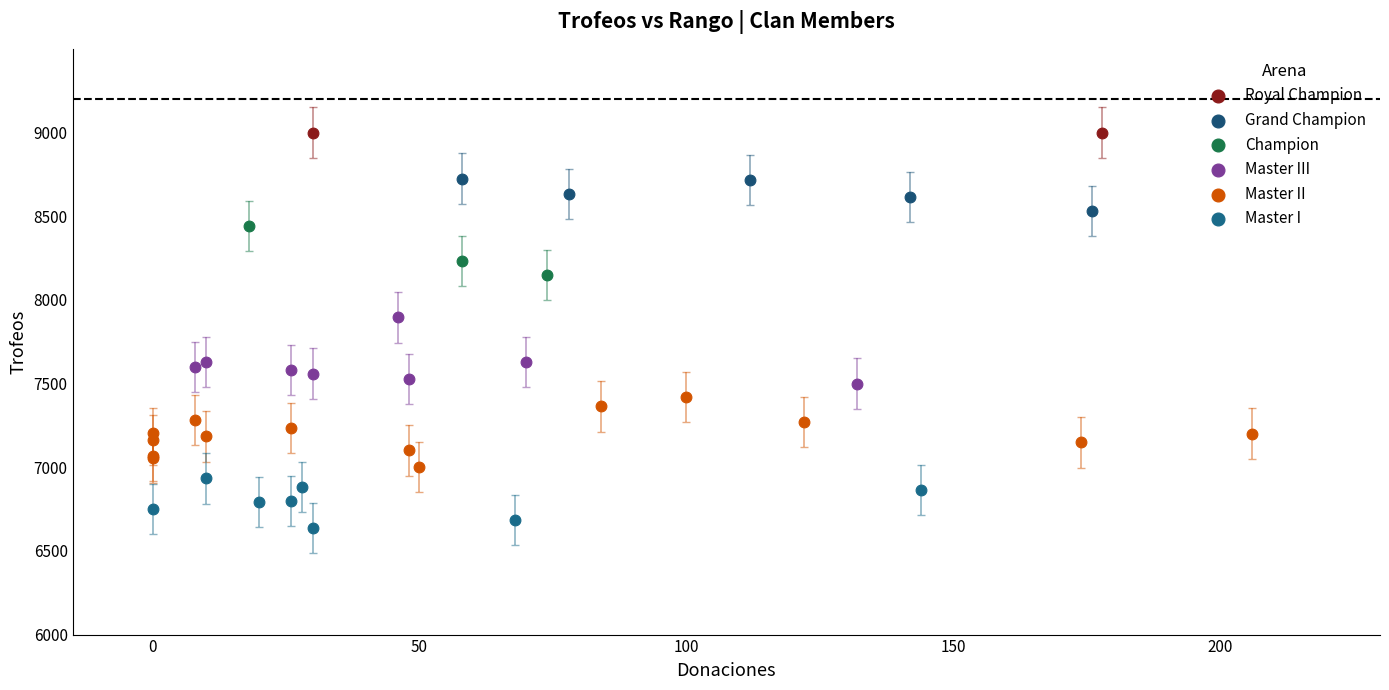

What are all the series names shown in the legend?

Royal Champion, Grand Champion, Champion, Master III, Master II, Master I